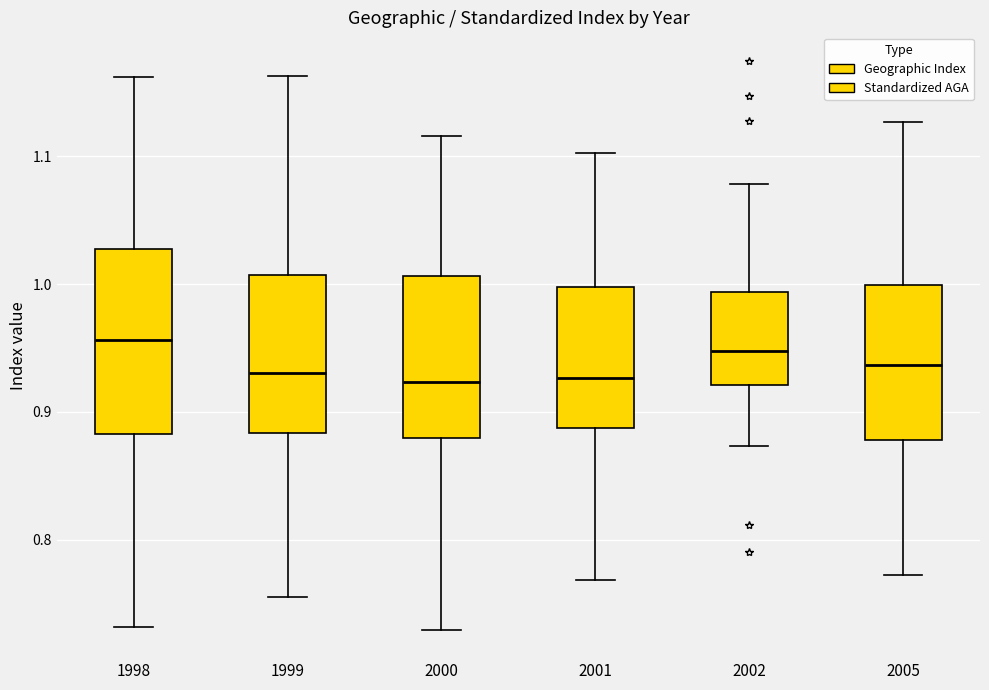

Where does the median line of the box at x = 2000 sit on the y-axis? The values are not printed on the chart, so give them approximately, as read against the axis.

0.92